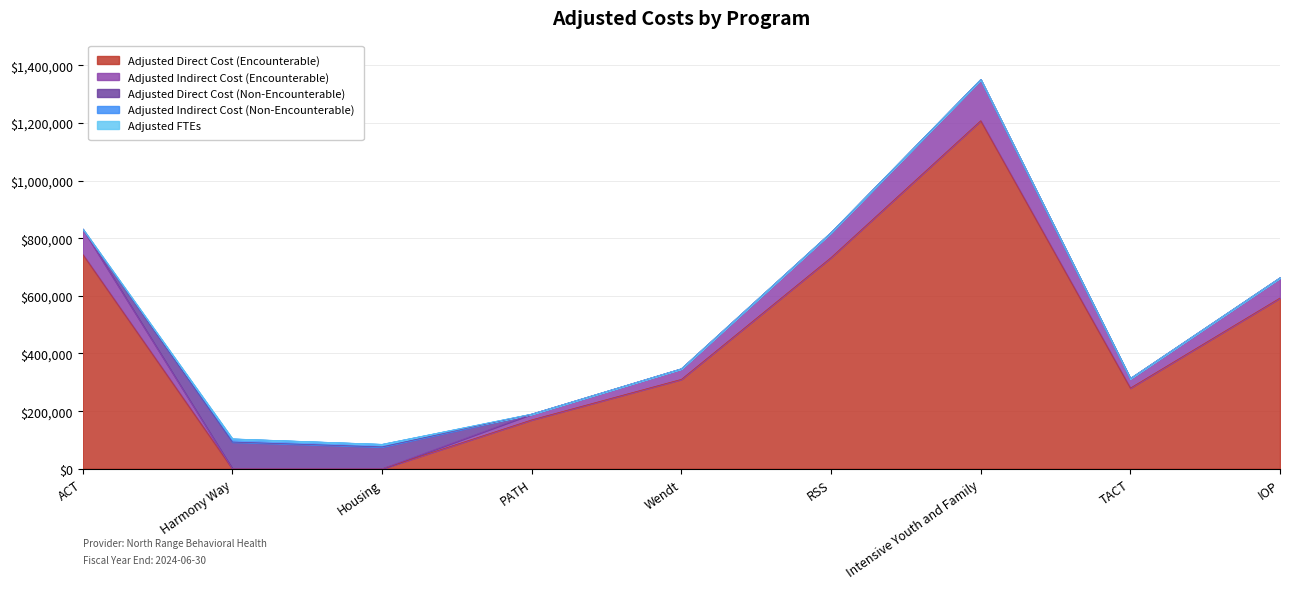

Rank the series at Harmony Way from highest to lowest value.

Adjusted Direct Cost (Non-Encounterable), Adjusted Indirect Cost (Non-Encounterable), Adjusted FTEs, Adjusted Direct Cost (Encounterable), Adjusted Indirect Cost (Encounterable)